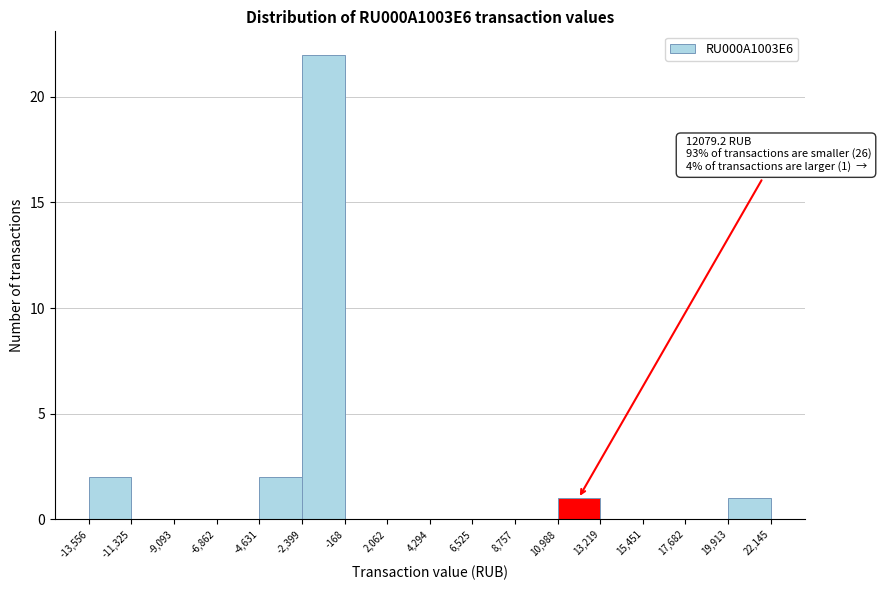

Over which range of the x-axis is the bar tallest?

-2,399 to -168